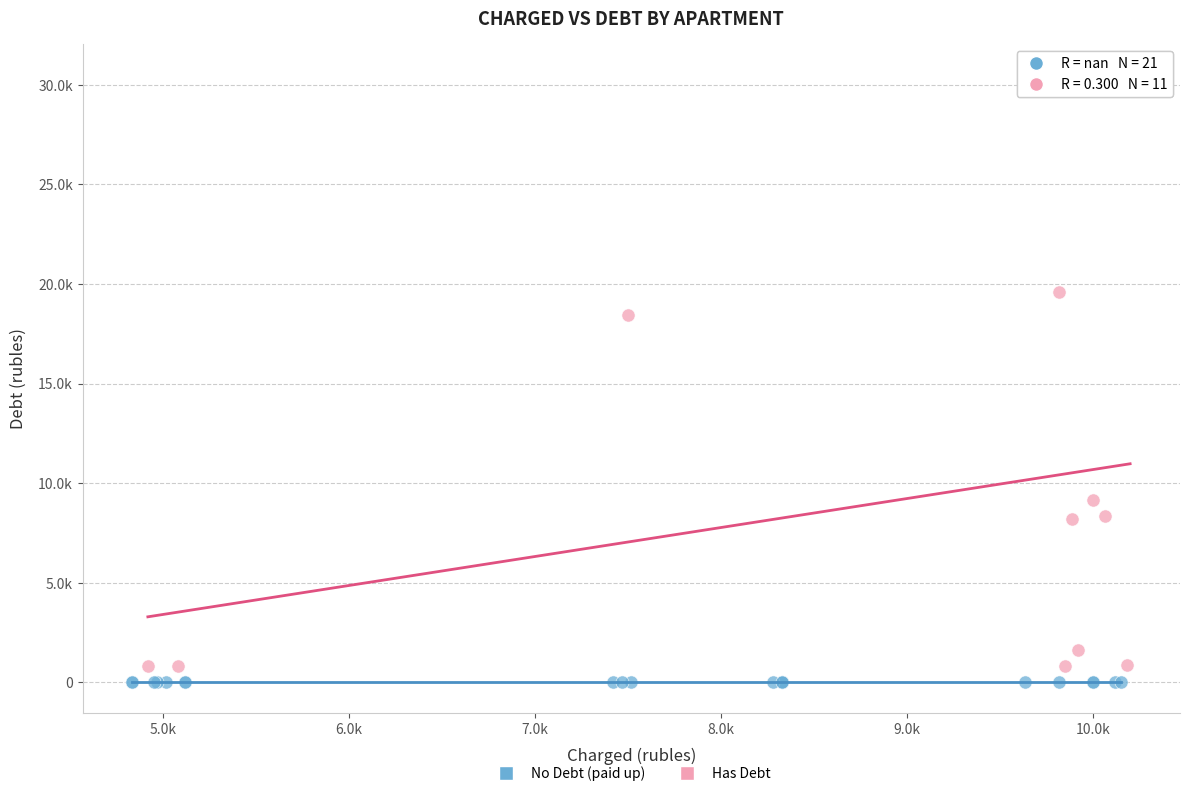

What are all the series names shown in the legend?

No Debt (paid up), Has Debt